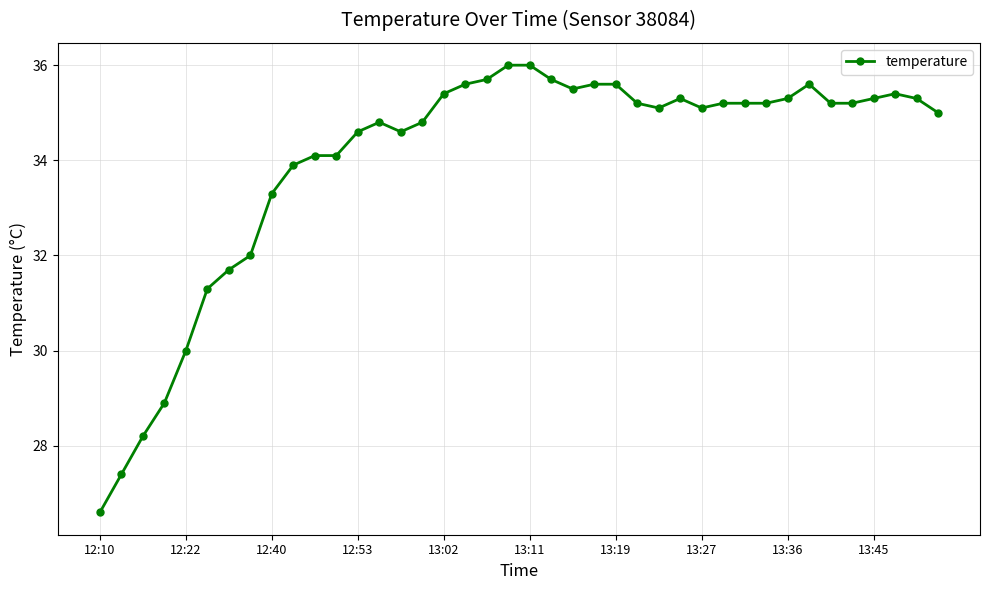

What is the value of the 31st point from the left?

35.2